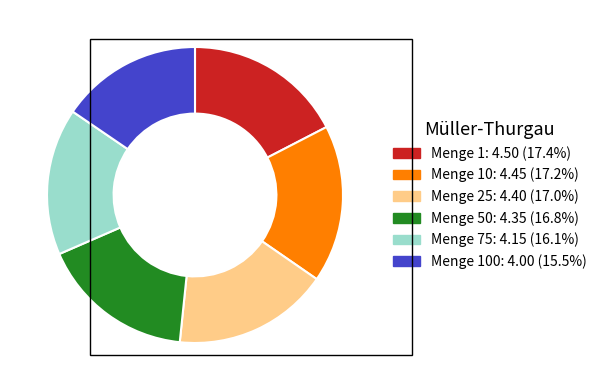

Is there a majority slice in this chart?

No